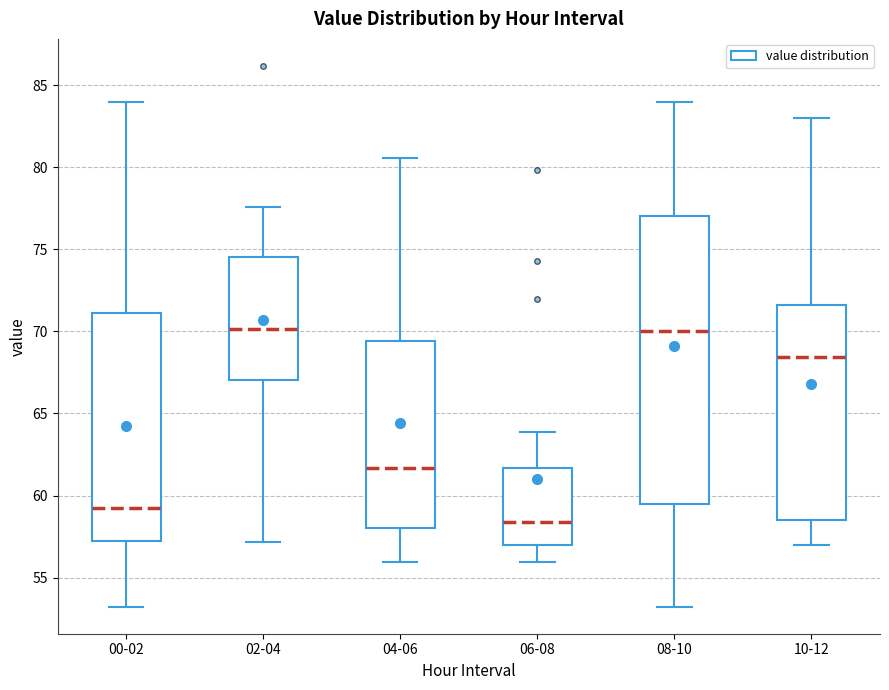

Which box has the lowest median line?

06-08